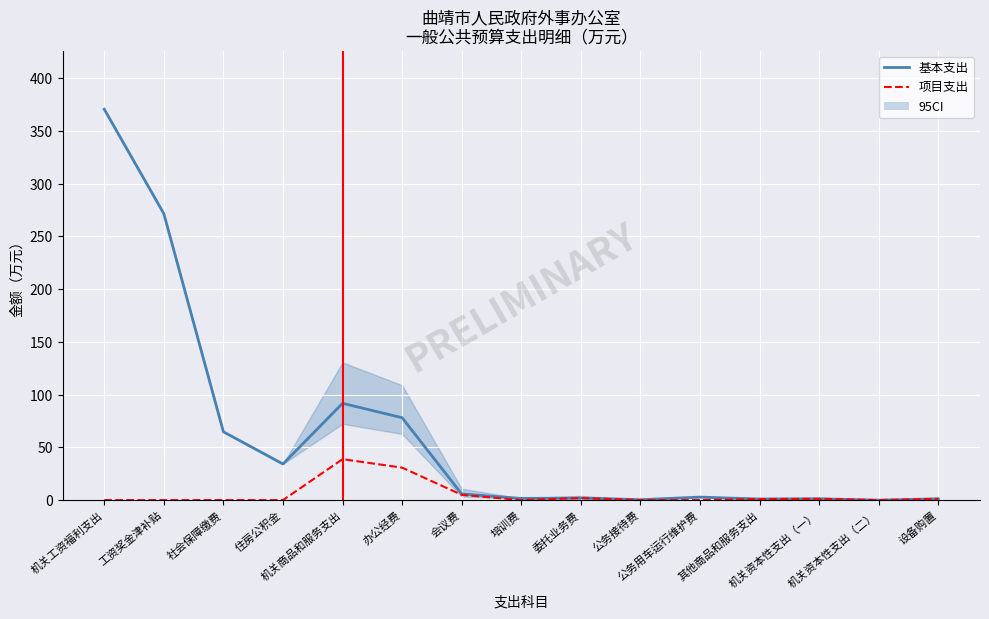

What is the difference between the maximum and second lowest values in the 项目支出 series?

38.8